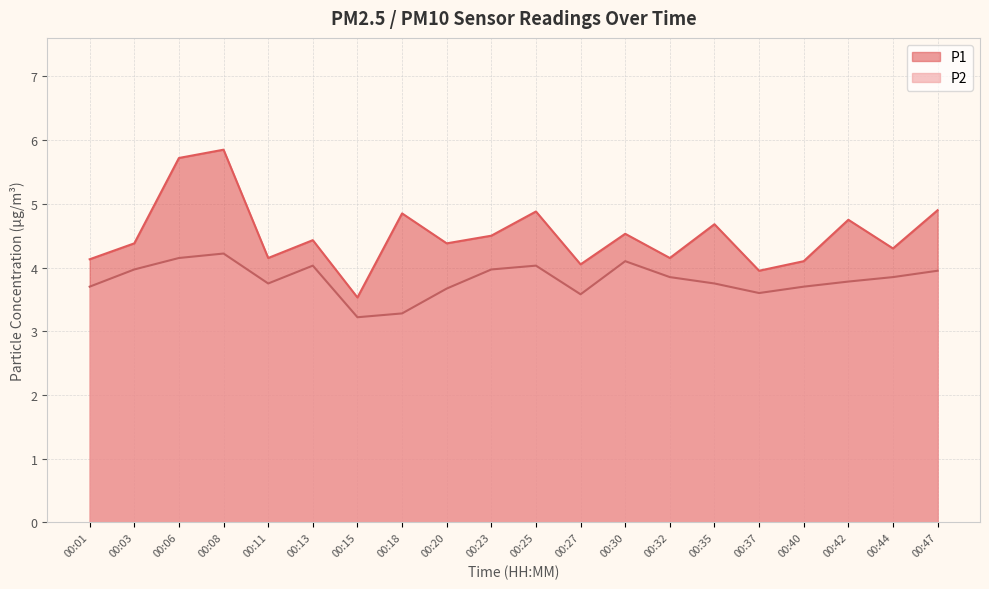

What is the value of the P1 point at the 9th from the left?

4.4